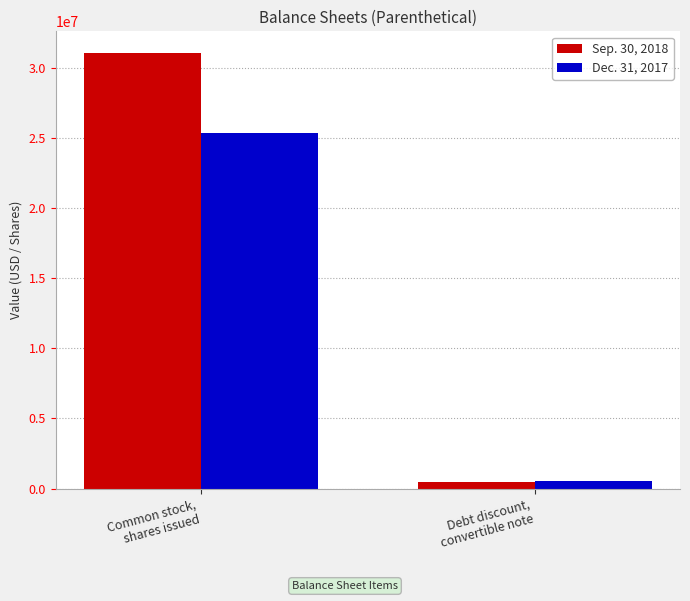

What is the difference between the maximum and minimum values in the Dec. 31, 2017 series?

24835930